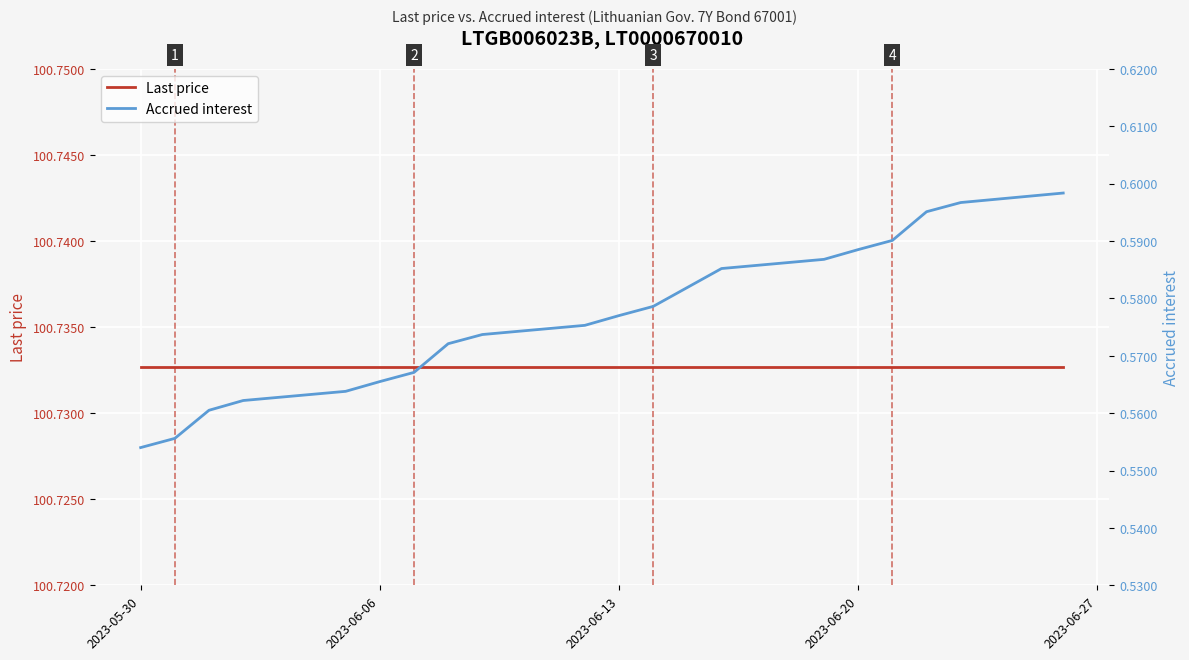

How many lines are shown in the chart?

2